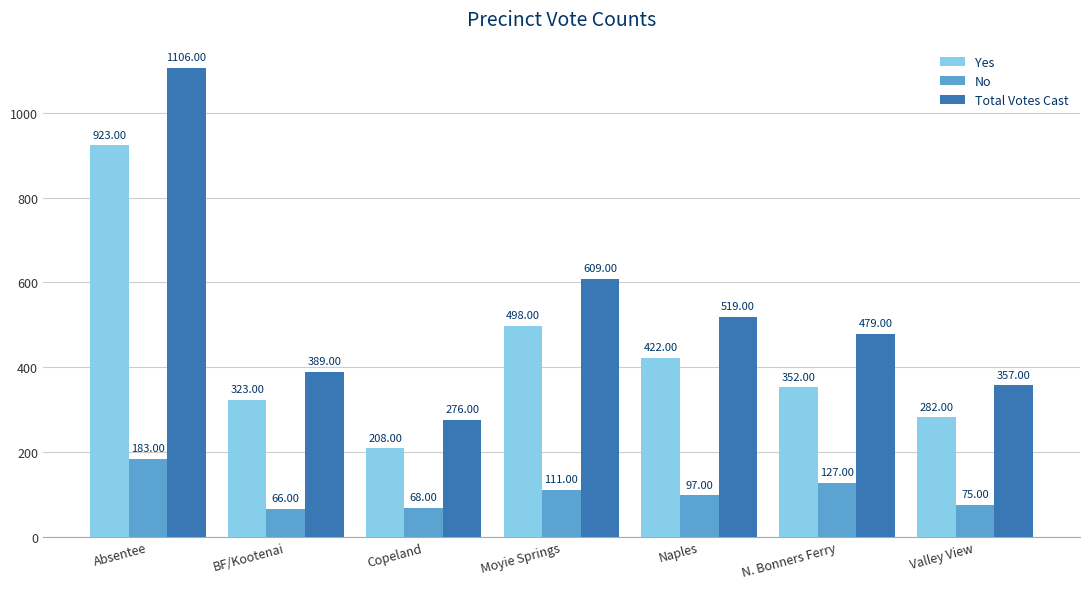

Reading left to right, transcribe all the data shown in this chart.

Yes: Absentee=923	BF/Kootenai=323	Copeland=208	Moyie Springs=498	Naples=422	N. Bonners Ferry=352	Valley View=282
No: Absentee=183	BF/Kootenai=66	Copeland=68	Moyie Springs=111	Naples=97	N. Bonners Ferry=127	Valley View=75
Total Votes Cast: Absentee=1106	BF/Kootenai=389	Copeland=276	Moyie Springs=609	Naples=519	N. Bonners Ferry=479	Valley View=357